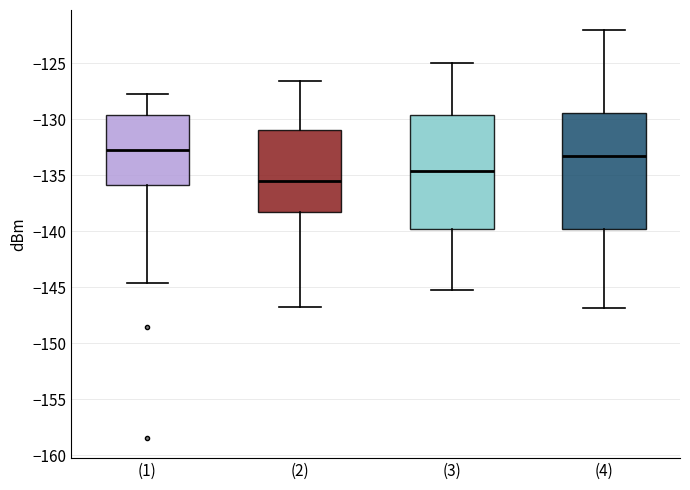

Reading left to right, transcribe this box plot: for each box, give where its median line is, the range the box spans, and where its two whiskers end, as read against the y-axis. The values are not printed on the chart, so give them approximately, as read against the axis.

(1): median -132.5, box -136.0 to -129.5, whiskers -144.5 to -127.5
(2): median -135.5, box -138.5 to -131.0, whiskers -147.0 to -126.5
(3): median -134.5, box -140.0 to -129.5, whiskers -145.0 to -125.0
(4): median -133.5, box -140.0 to -129.5, whiskers -147.0 to -122.0